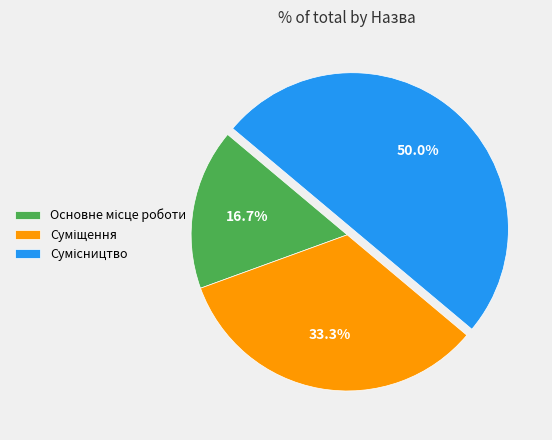

To the nearest percent, what is the difference between the Основне місце роботи and Сумісництво slice percentages?

33%